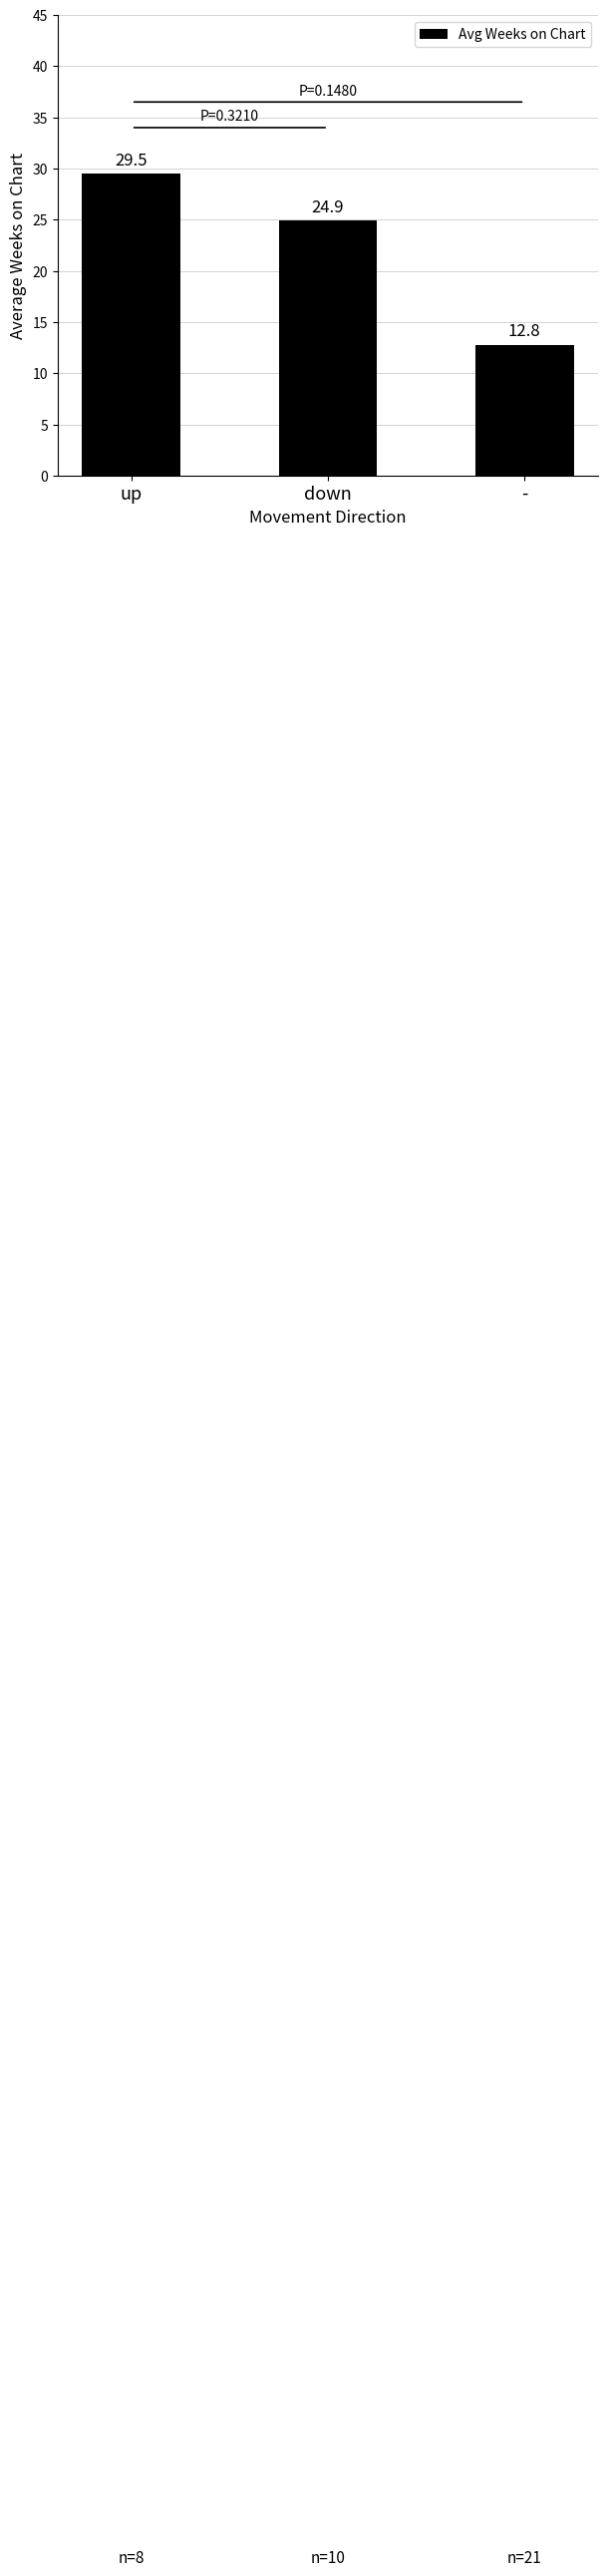

What is the smallest value displayed?

12.8